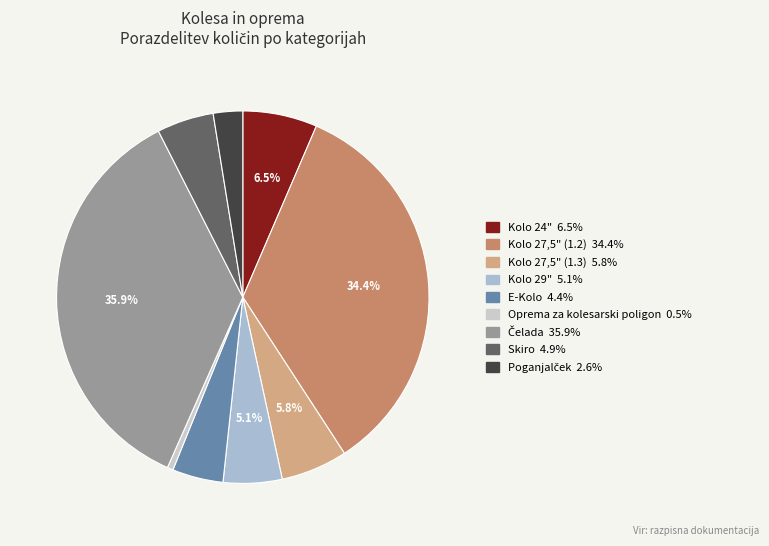

To the nearest percent, what is the combined percentage of Poganjalček and Skiro?

7%